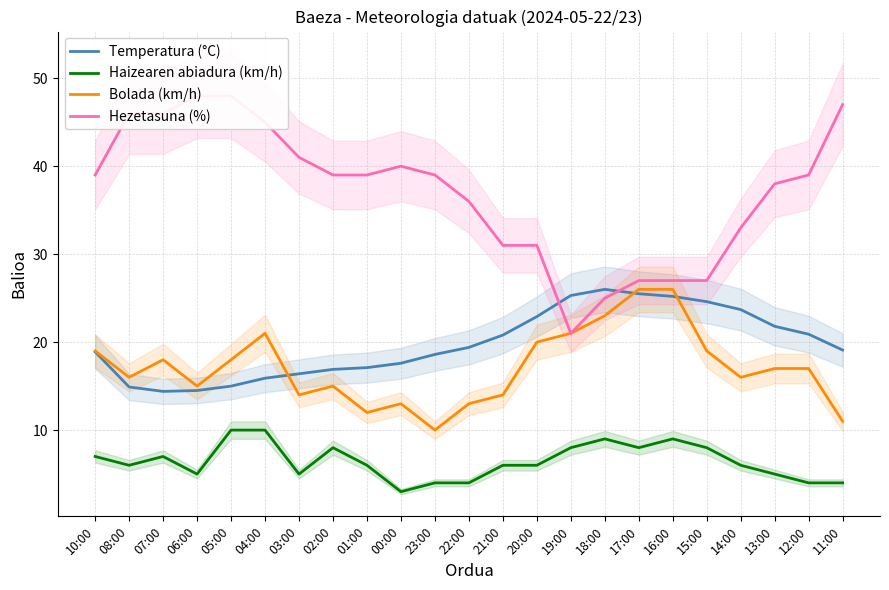

At which label is Temperatura (°C) closest to 20?

22:00